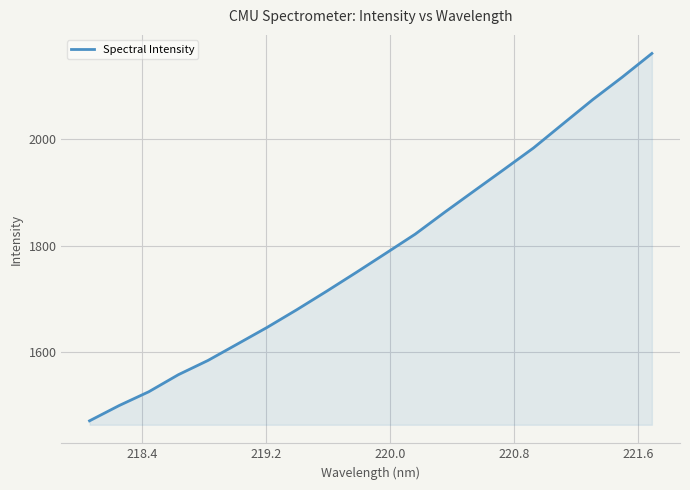

What is the maximum value shown in the chart?

2160.4